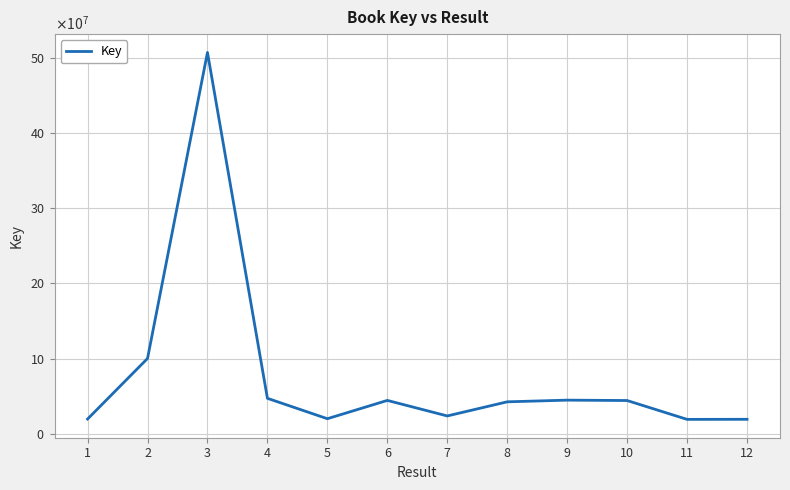

Does the chart have visible grid lines?

Yes